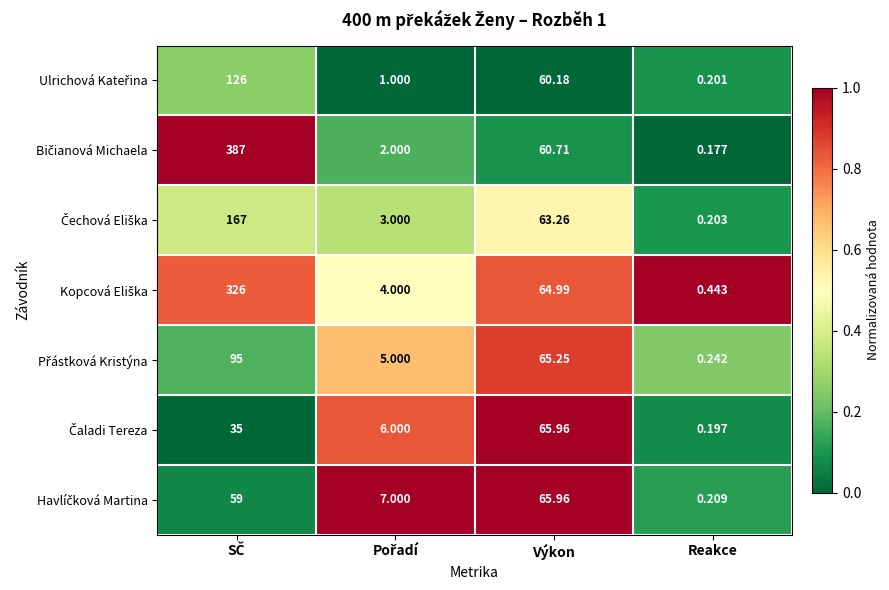

Which category has the lowest value across all series?

Reakce